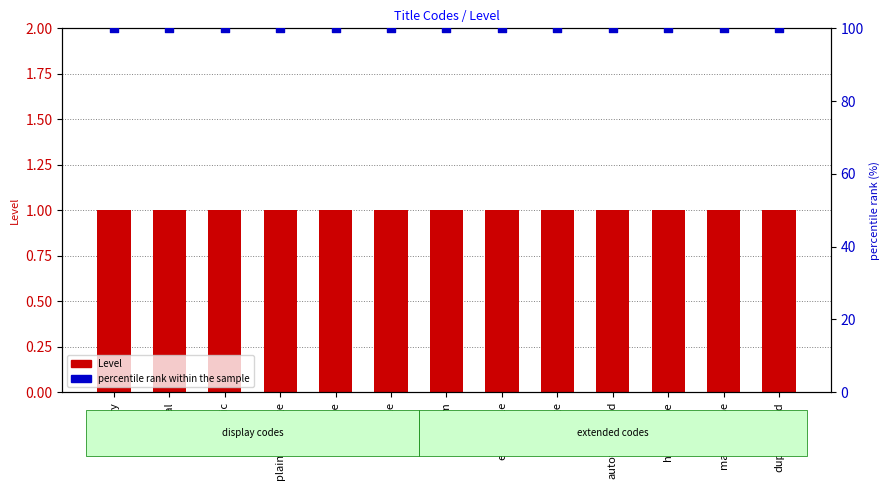

Which series contains the highest Y value?

percentile rank within the sample